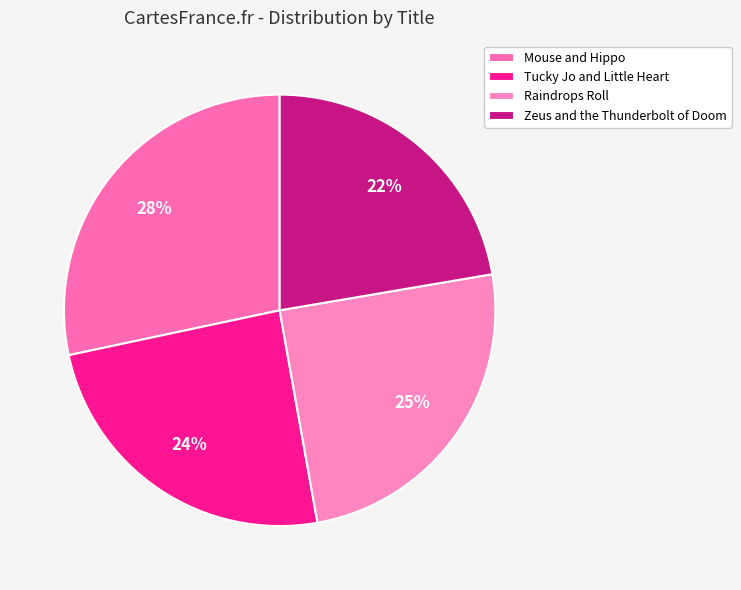

Combined, do Mouse and Hippo and Zeus and the Thunderbolt of Doom account for over 50%?

Yes